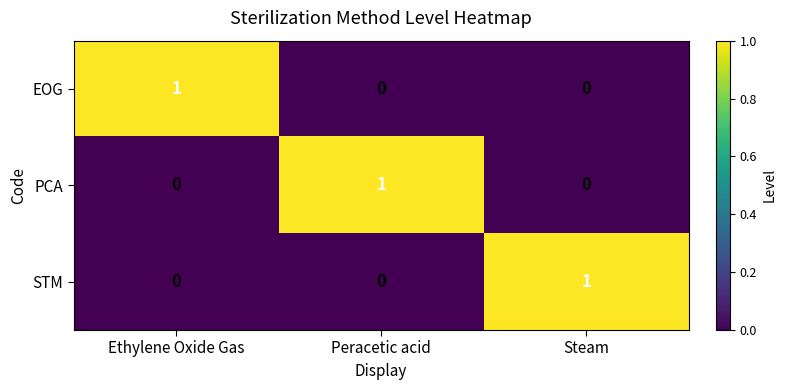

The value of EOG at Steam is 0. True or false?

True